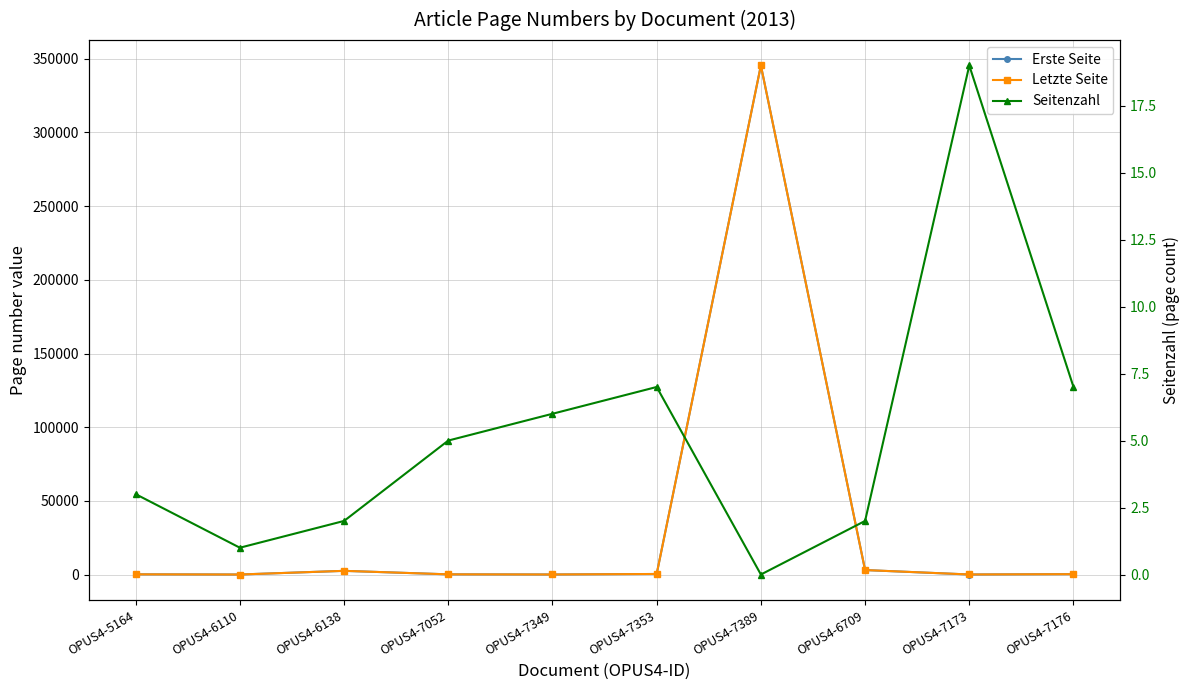

How many categories are shown in the chart?

10